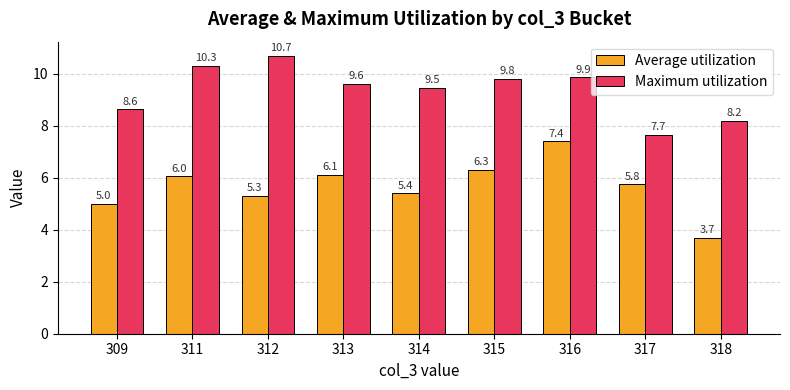

How many series are shown in this chart?

2